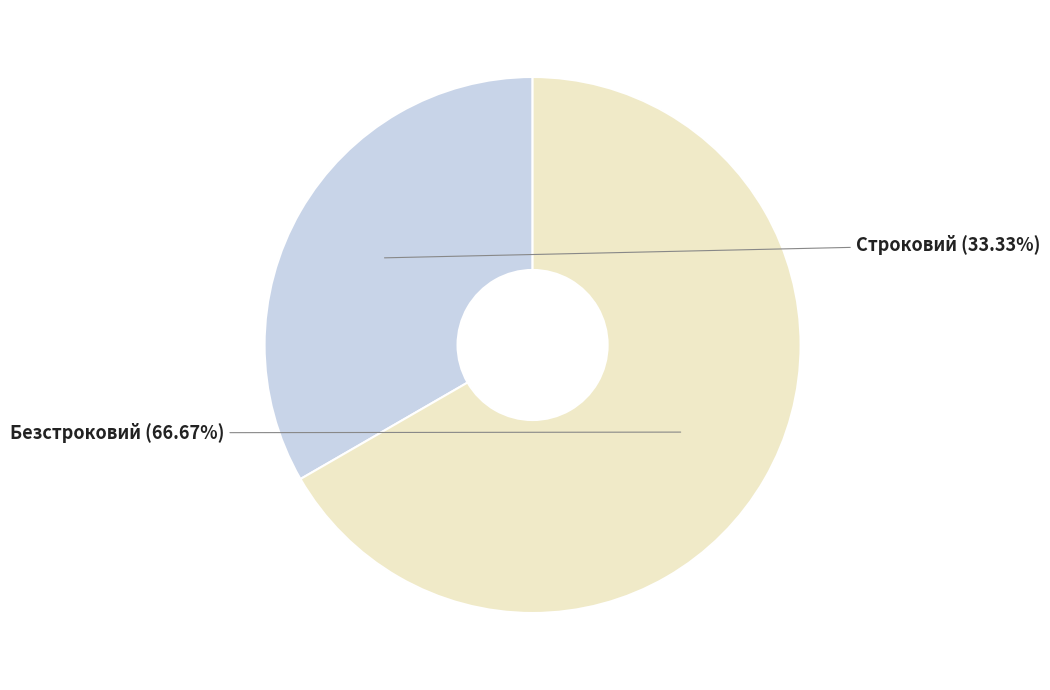

To the nearest percent, what percentage of the pie is Строковий?

33%